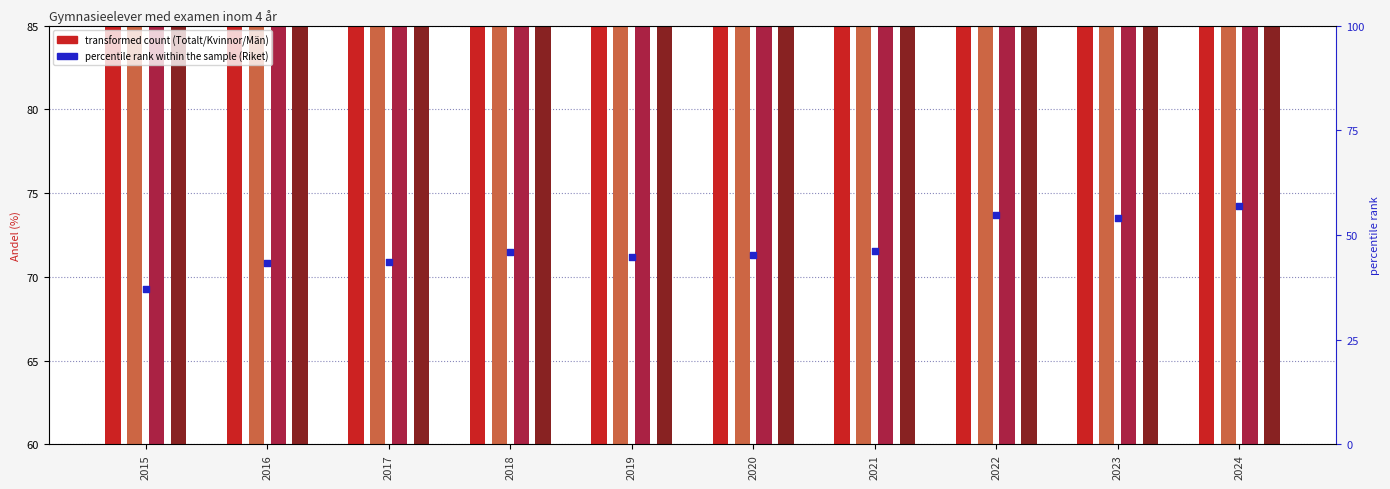

At how many categories does at least one series exceed 75?

4